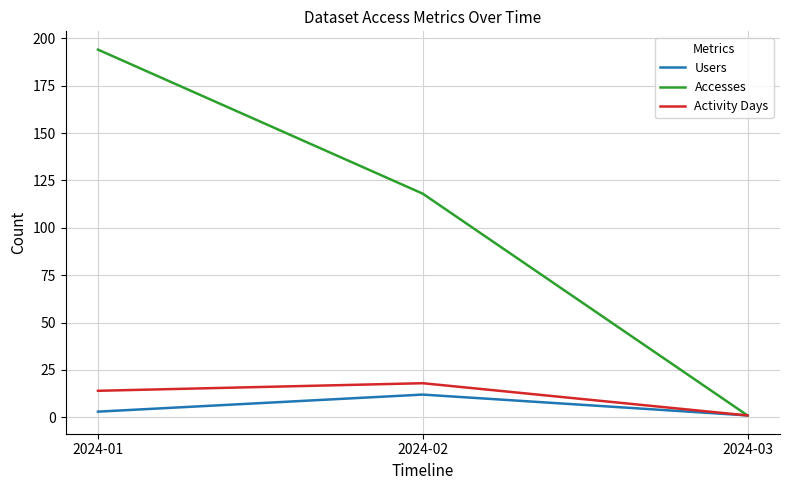

Is it true that Users equals 1 at 2024-03?

True